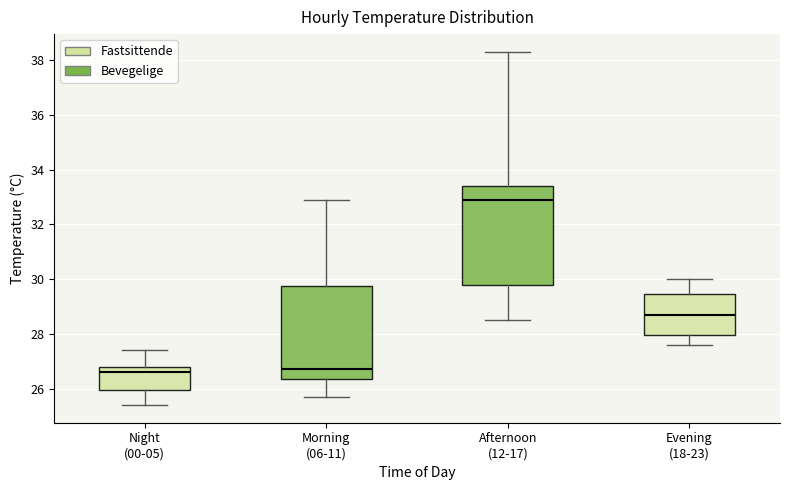

Reading left to right, transcribe this box plot: for each box, give where its median line is, the range the box spans, and where its two whiskers end, as read against the y-axis. The values are not printed on the chart, so give them approximately, as read against the axis.

Night (00-05): median 26.6, box 26.0 to 26.8, whiskers 25.4 to 27.4
Morning (06-11): median 26.8, box 26.4 to 29.8, whiskers 25.8 to 33.0
Afternoon (12-17): median 33.0, box 29.8 to 33.4, whiskers 28.6 to 38.4
Evening (18-23): median 28.8, box 28.0 to 29.4, whiskers 27.6 to 30.0